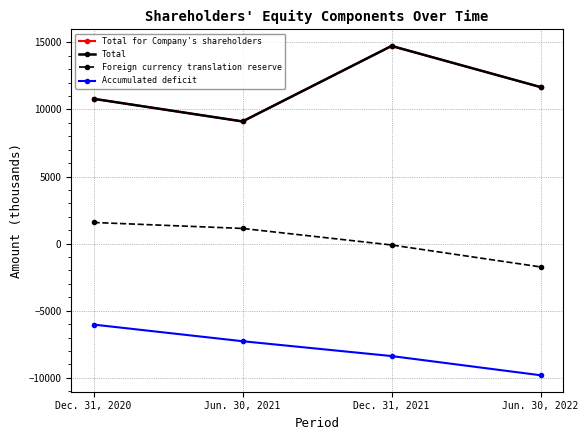

At which category is the sum across all series the highest?

Dec. 31, 2021